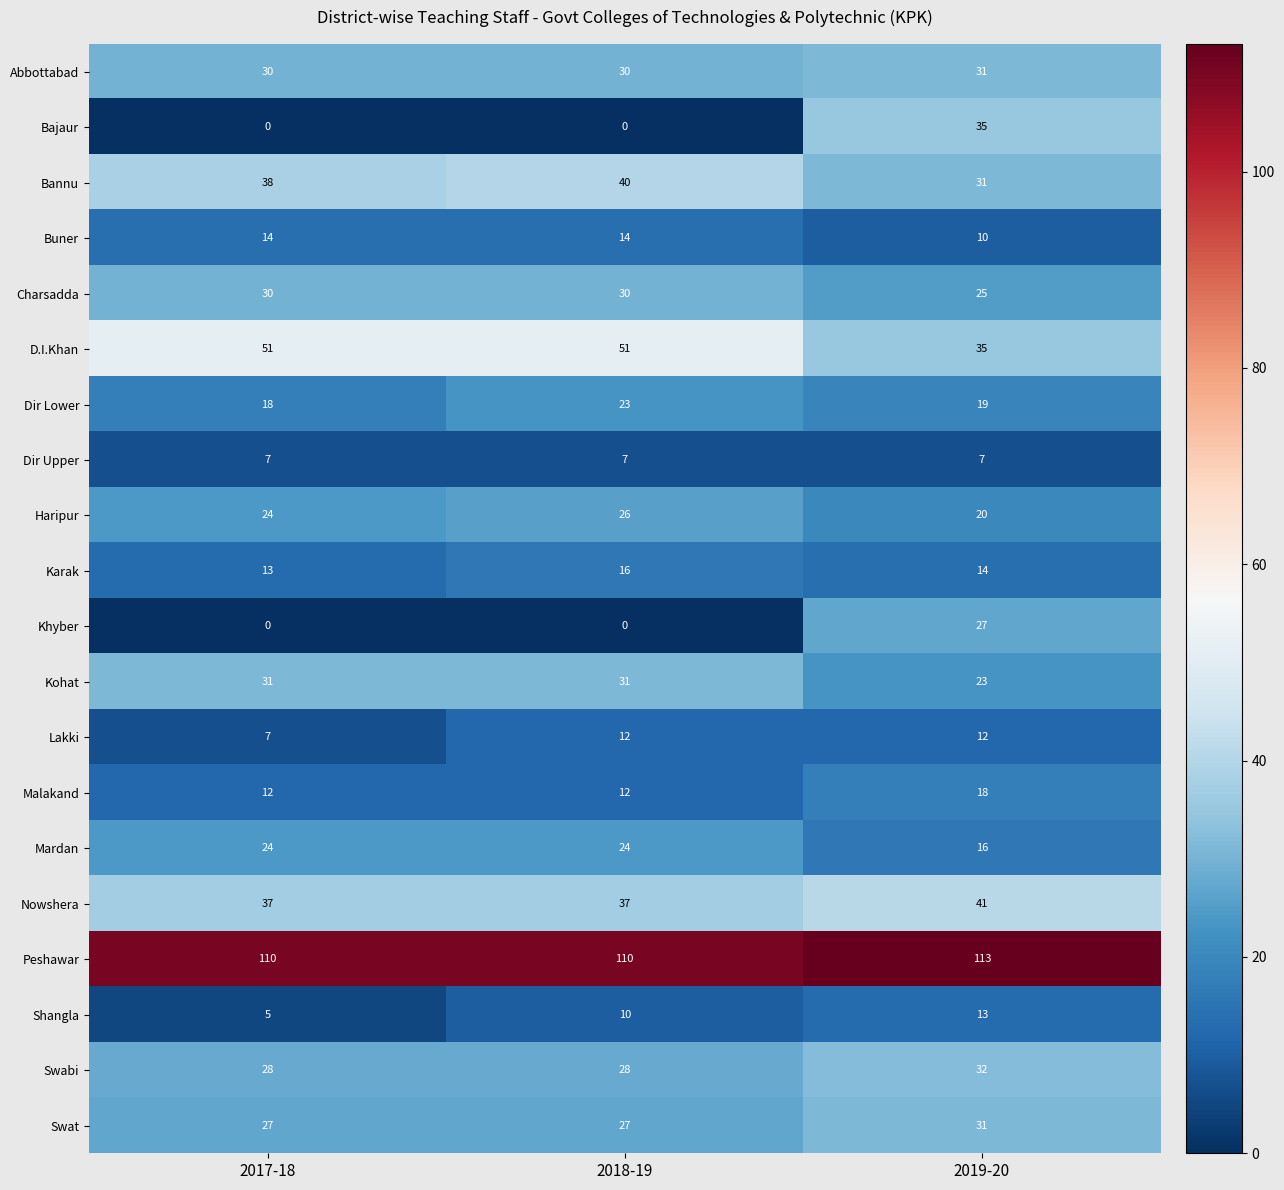

The value of Khyber at 2017-18 is -9. True or false?

False